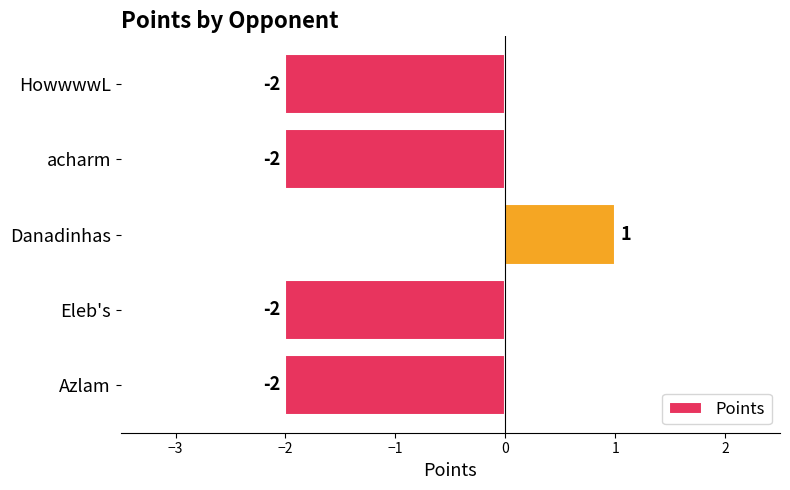

How many values are between -2 and -1?

4